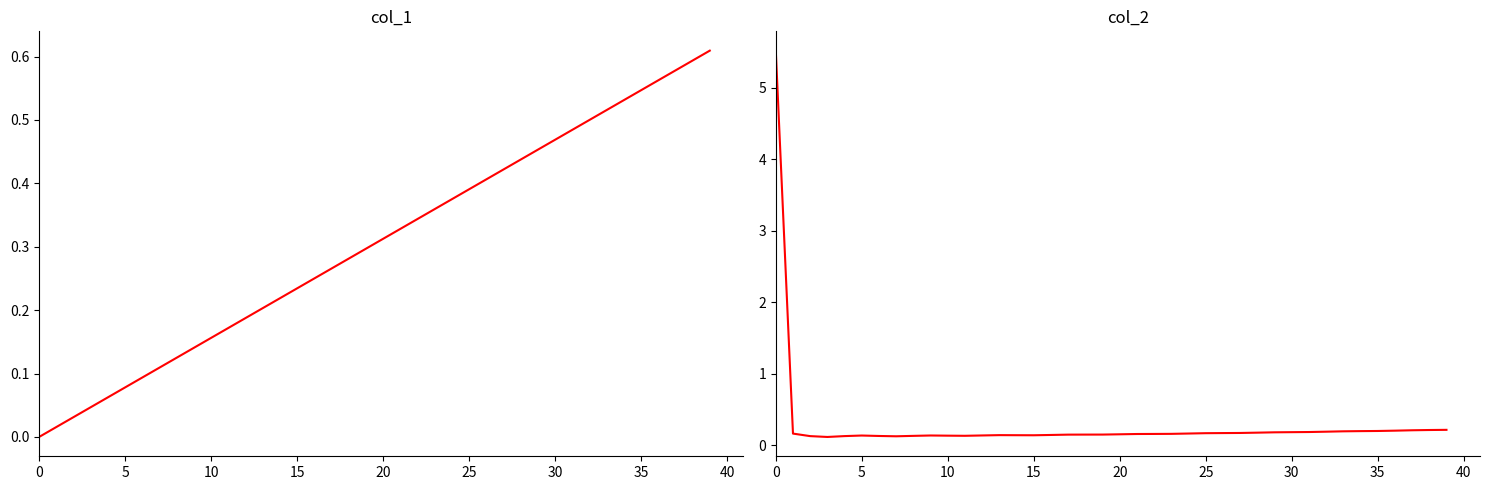

How many series are shown in this chart?

2